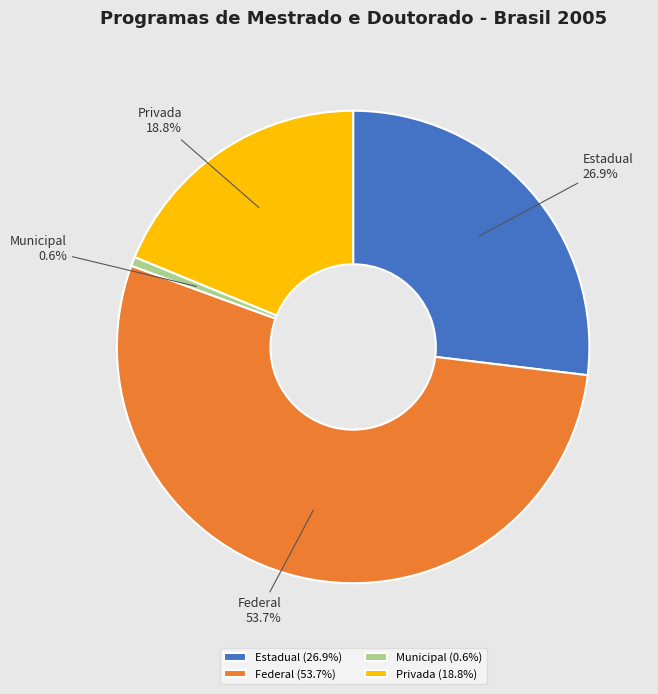

To the nearest percent, what percentage of the pie is Estadual?

27%